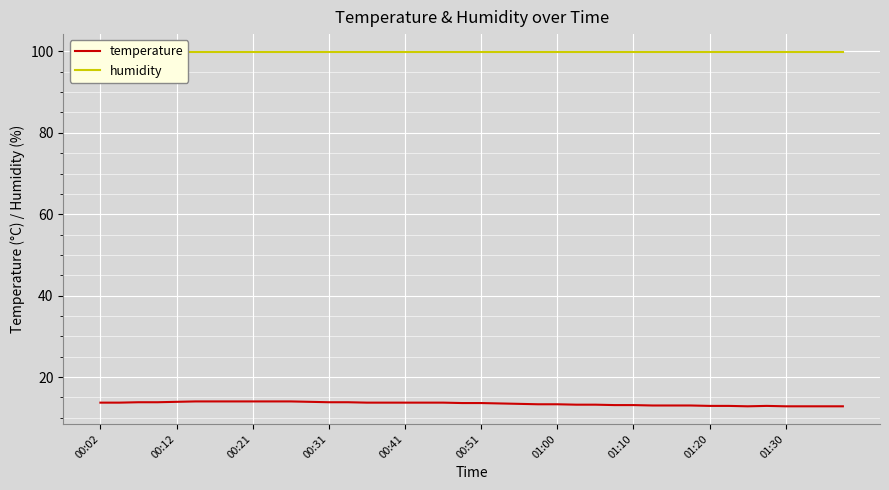

The value of humidity at 35 is 30.3. True or false?

False